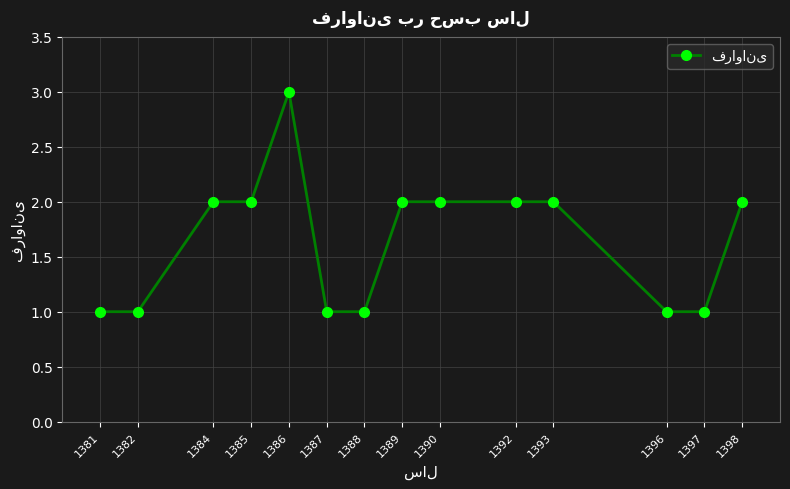

What is the maximum value shown in the chart?

3